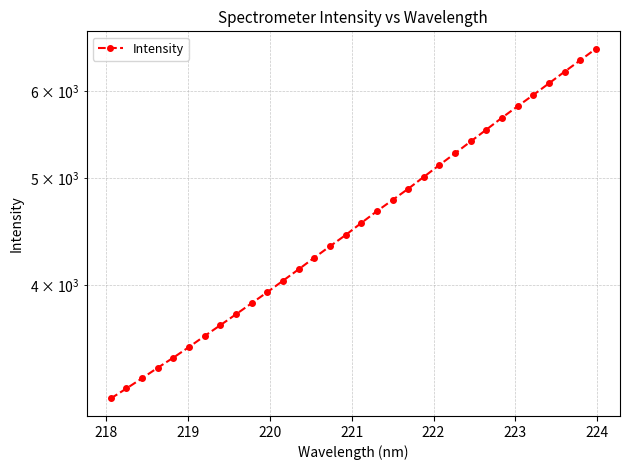

Reading left to right, what are all the values shown in this chart?

3157.8	3224.5	3294.2	3367.2	3439.1	3516.4	3598.4	3680.2	3765.0	3852.9	3943.1	4037.9	4135.3	4236.9	4338.7	4441.8	4554.8	4668.5	4778.7	4891.7	5015.2	5141.2	5268.3	5400.1	5535.1	5674.3	5811.6	5950.0	6095.6	6245.9	6396.2	6552.0